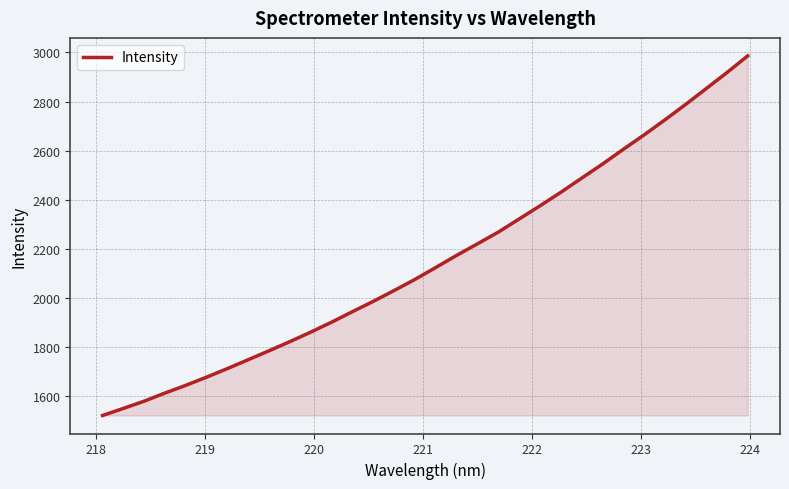

What is the sum of all values?

68907.2